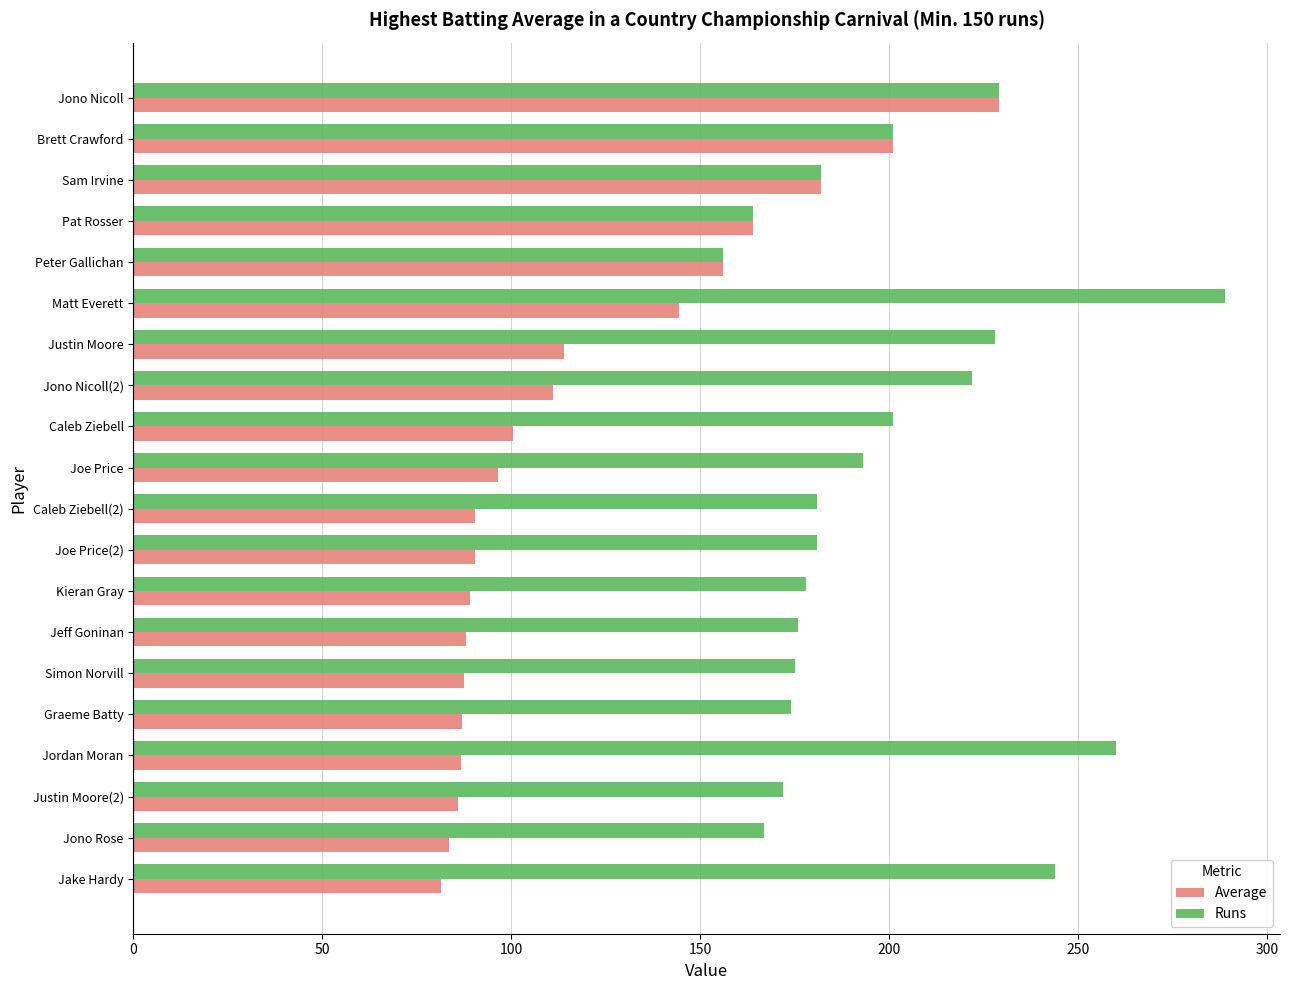

Which series has the largest total across all categories?

Runs